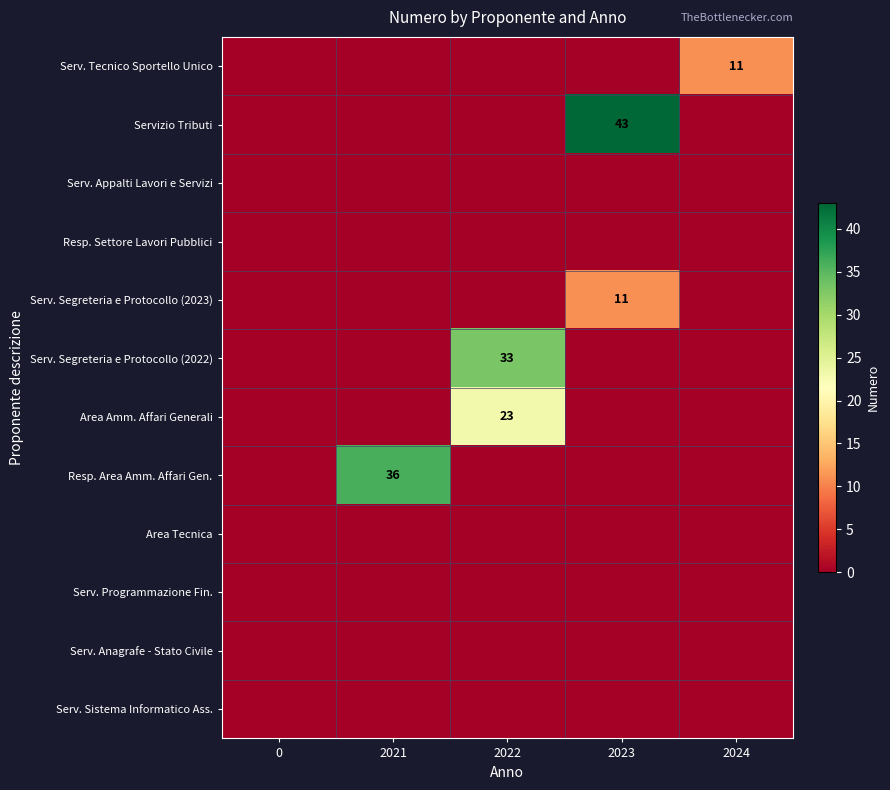

Between 0 and 2024, which is larger?

2024